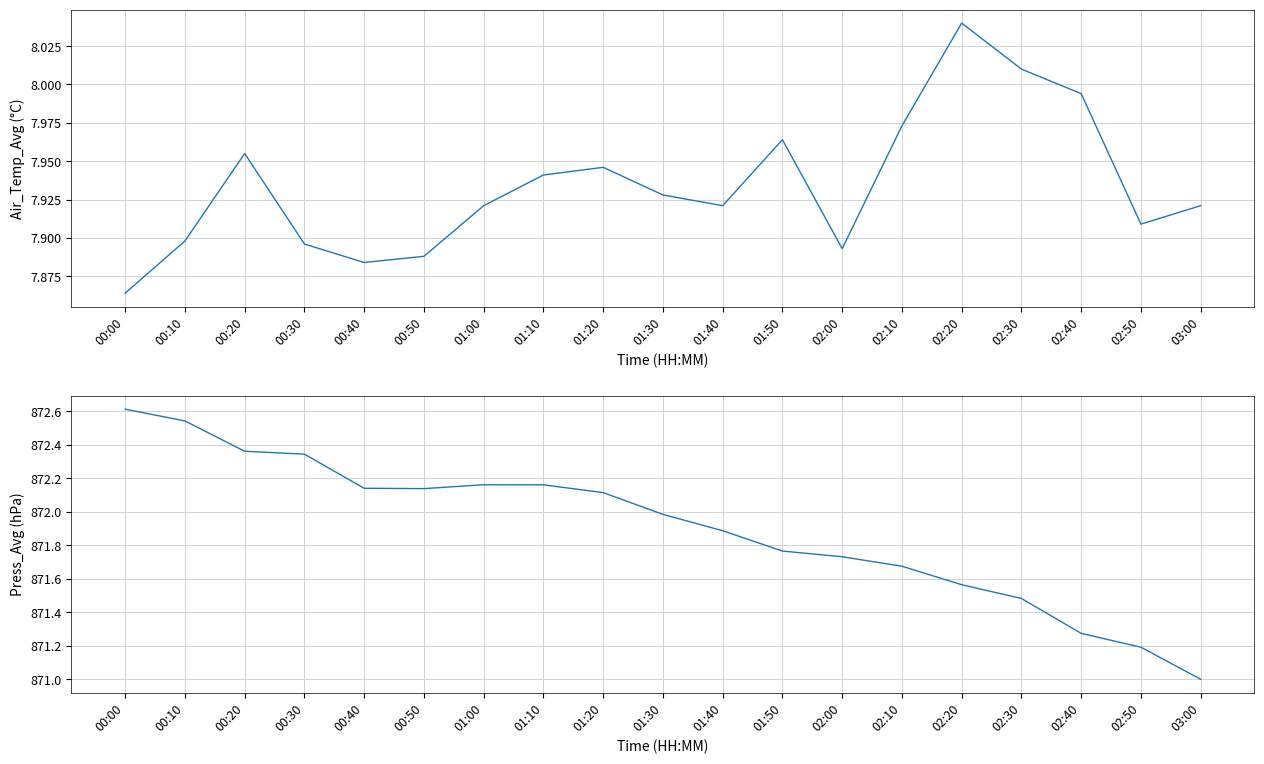

Is this an area chart (filled region under the line)?

No